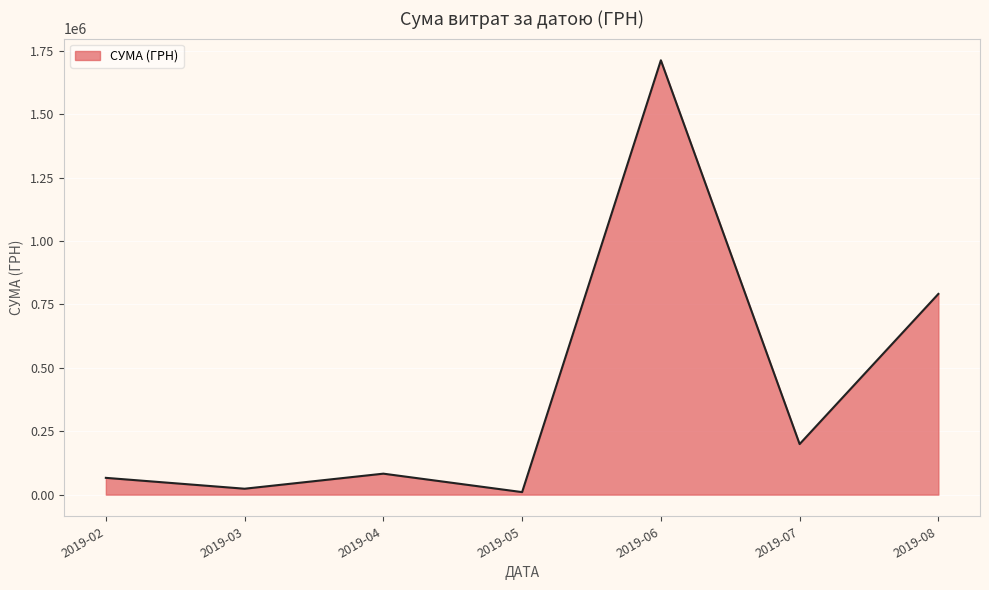

Where is the data nearest to the value 861425?

2019-08